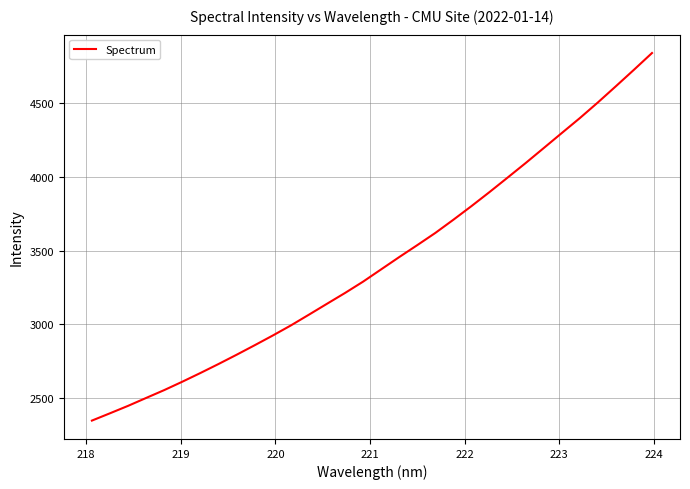

What is the smallest value displayed?

2346.0